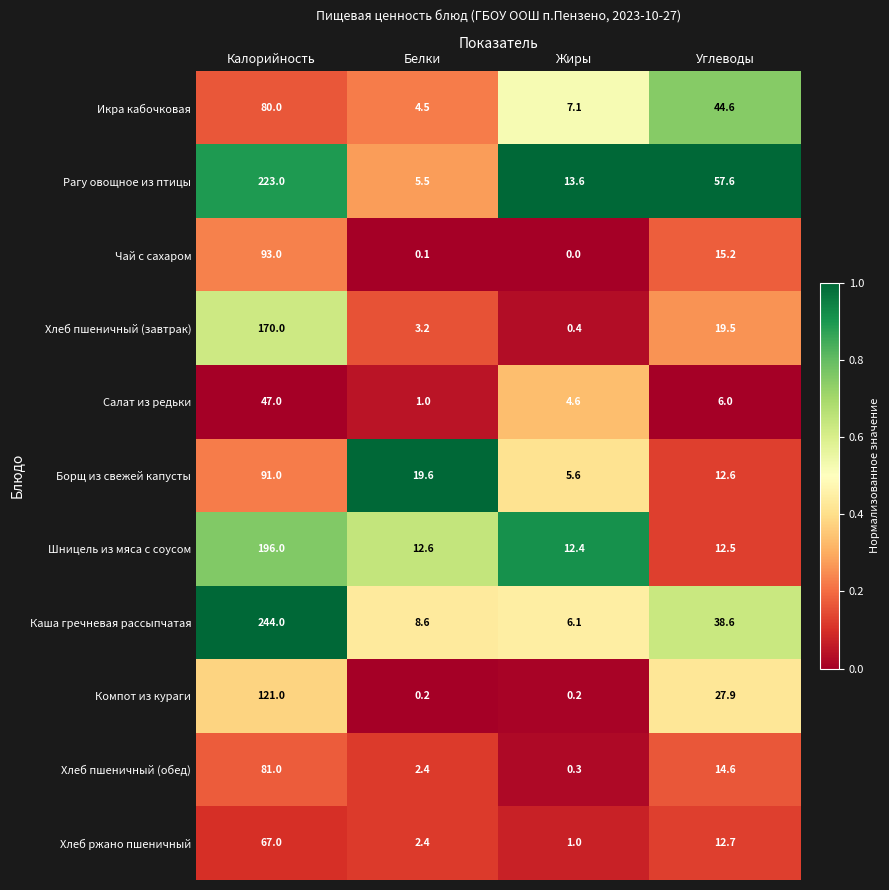

At Жиры, list the series in order from smallest to largest.

Чай с сахаром, Компот из кураги, Хлеб пшеничный (обед), Хлеб пшеничный (завтрак), Хлеб ржано пшеничный, Салат из редьки, Борщ из свежей капусты, Каша гречневая рассыпчатая, Икра кабочковая, Шницель из мяса с соусом, Рагу овощное из птицы